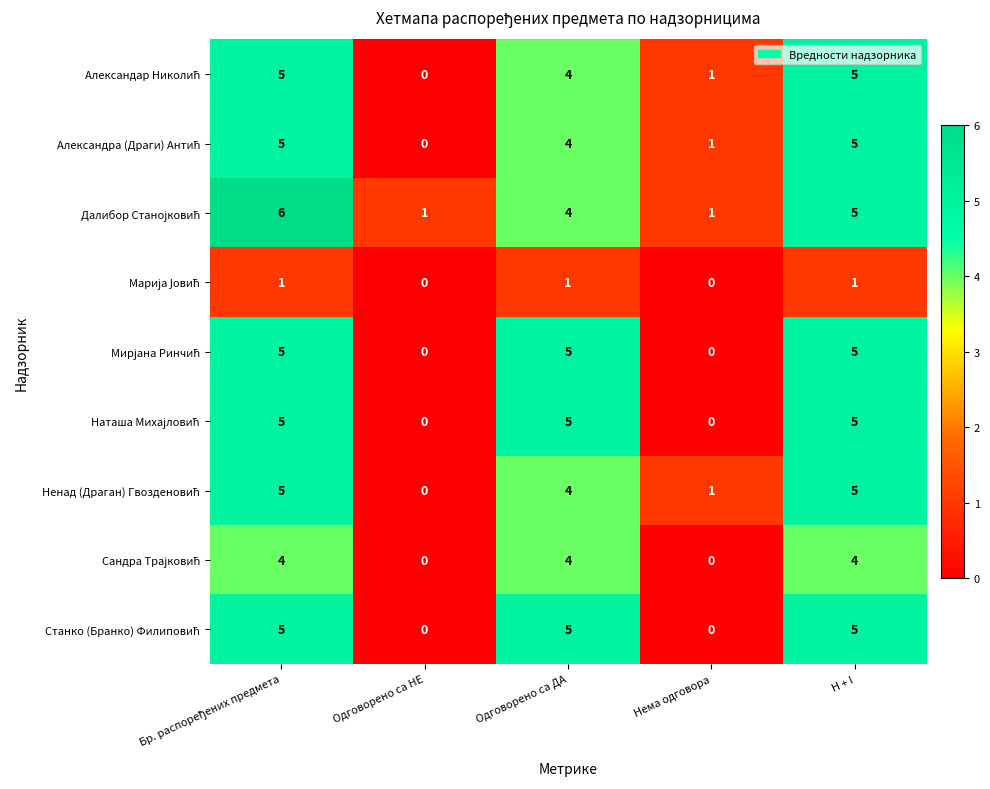

What is the total value across all series at H + I?

40